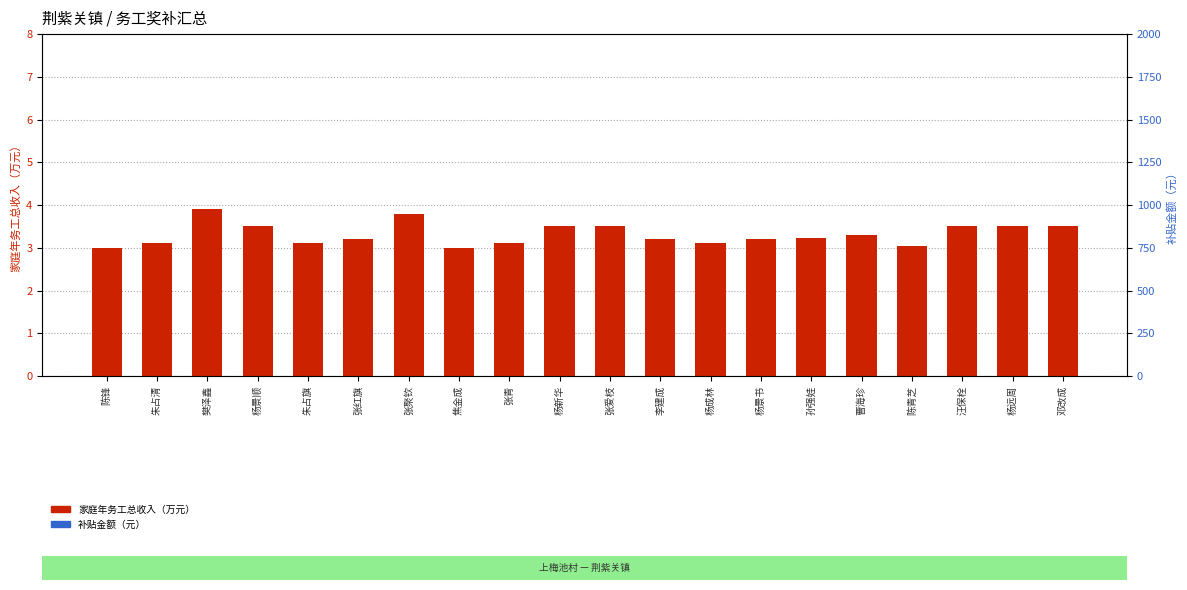

The value of 补贴金额（元） at 杨远周 is 0.3. True or false?

True